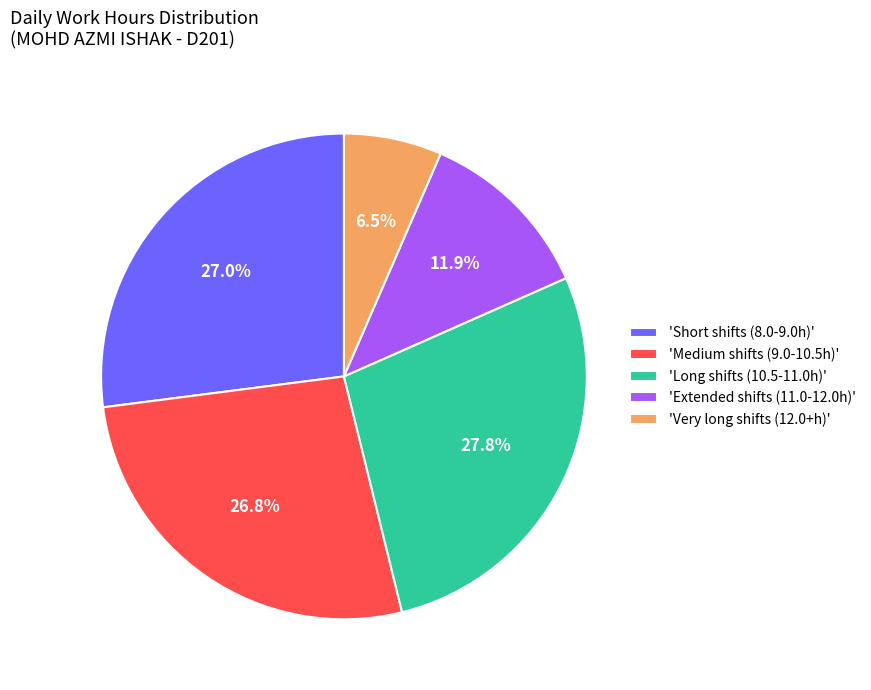

Is the sum of 'Extended shifts (11.0-12.0h)' and 'Short shifts (8.0-9.0h)' greater than half?

No